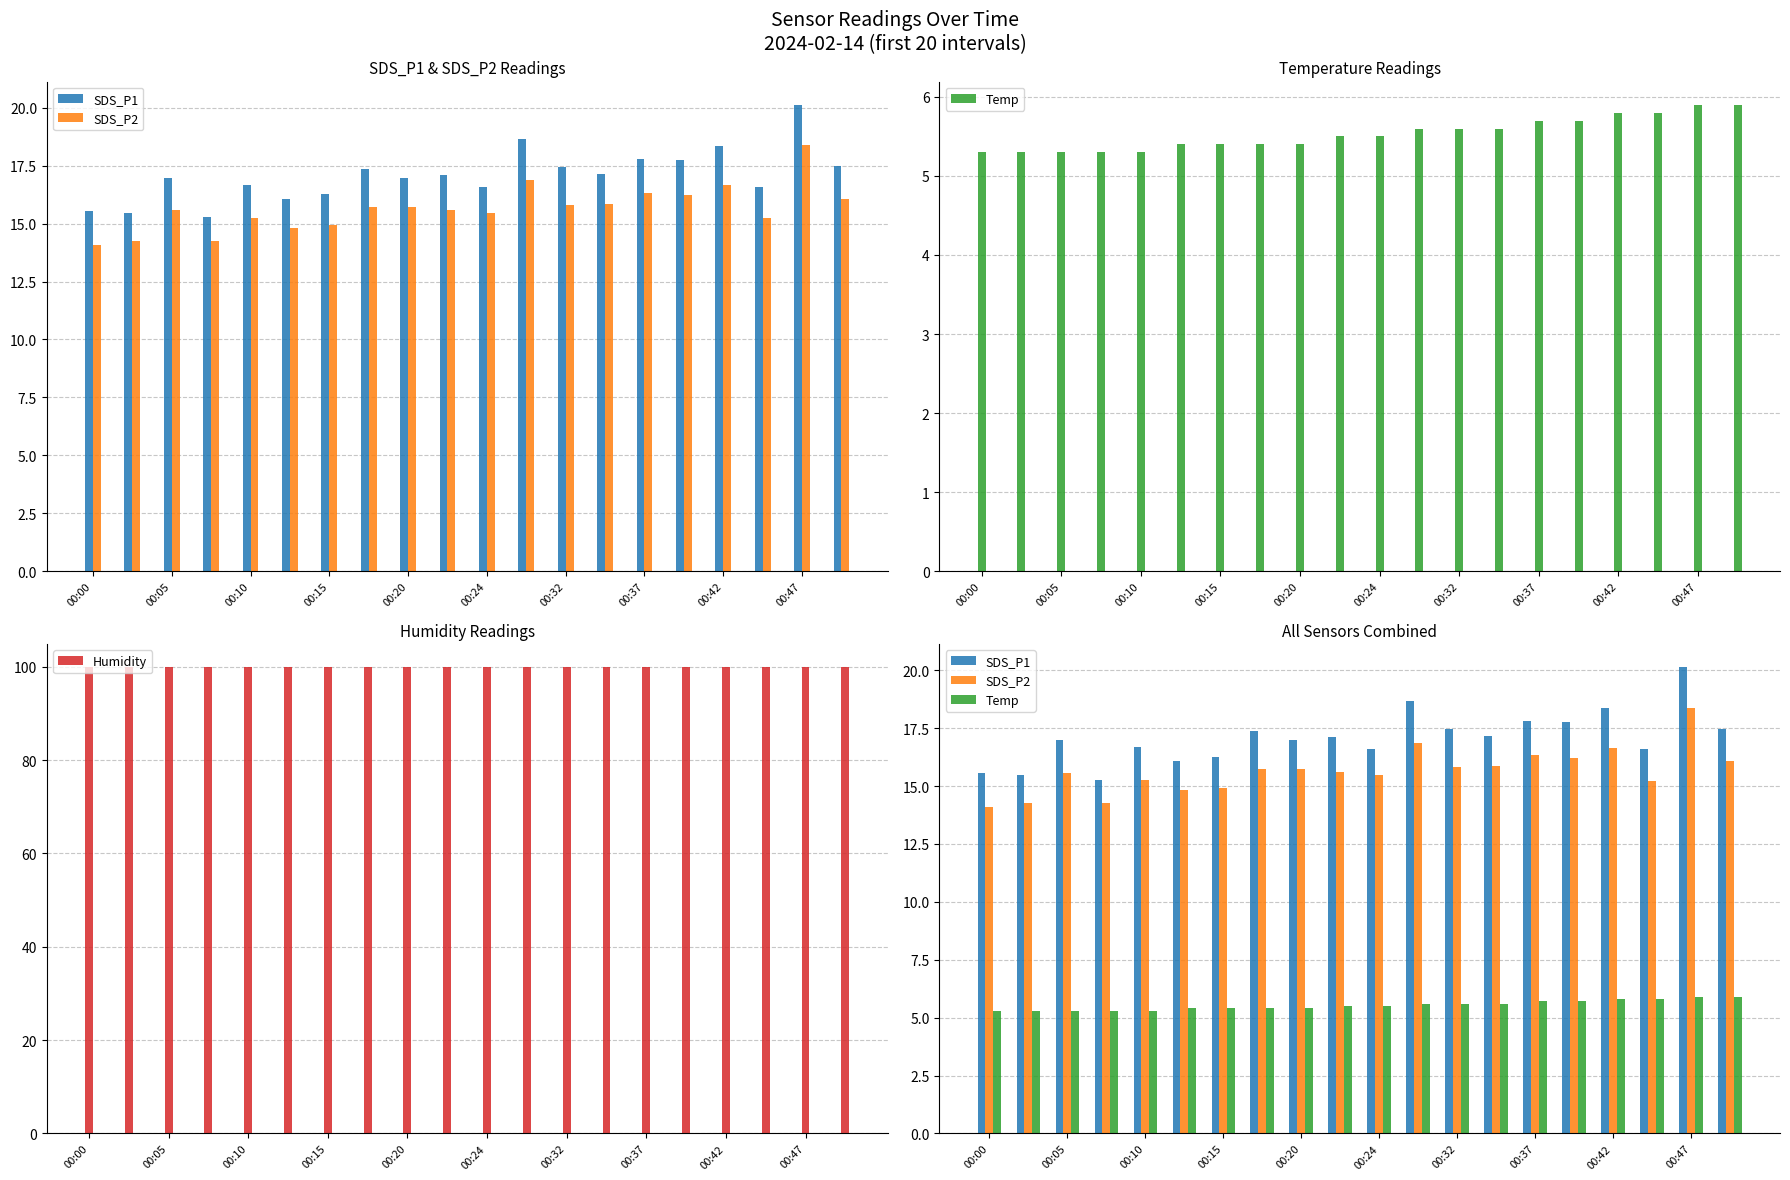

What is the difference between the highest and lowest values at 00:20?

94.5